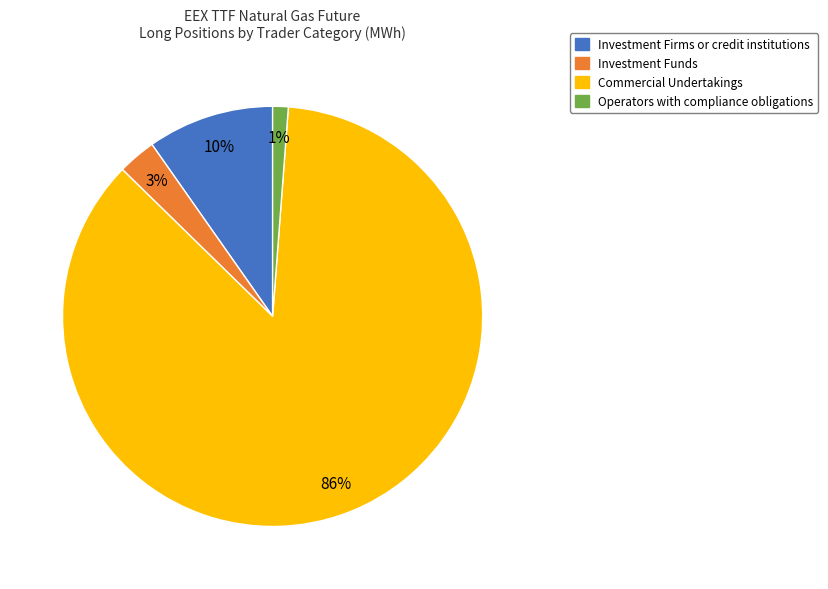

What percentage is the Operators with compliance obligations slice, to the nearest percent?

1%